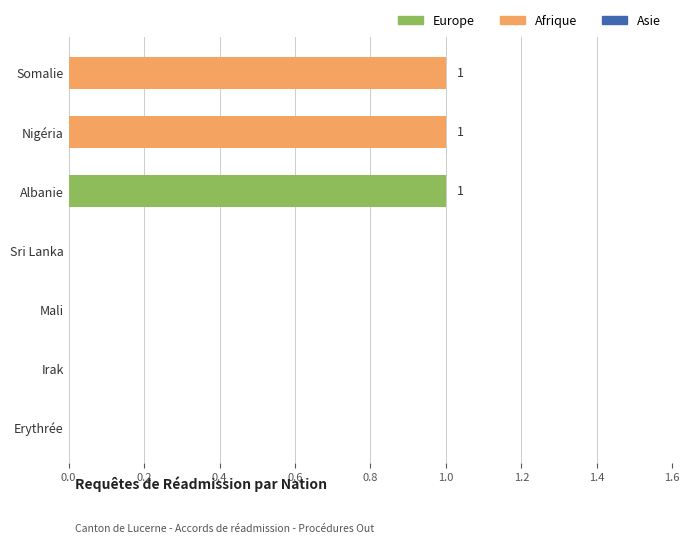

Reading top to bottom, extract all data points from this chart.

Somalie=1	Nigéria=1	Albanie=1	Sri Lanka=0	Mali=0	Irak=0	Erythrée=0